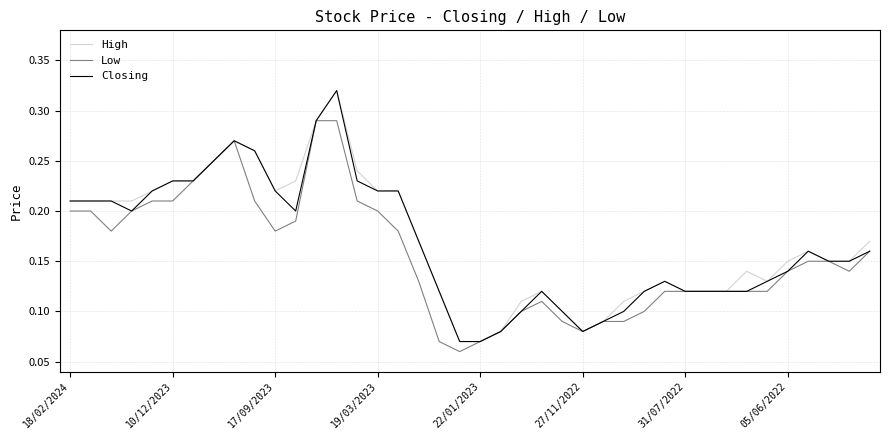

True or false: Low has a value of 0.2 at 18/02/2024.

True